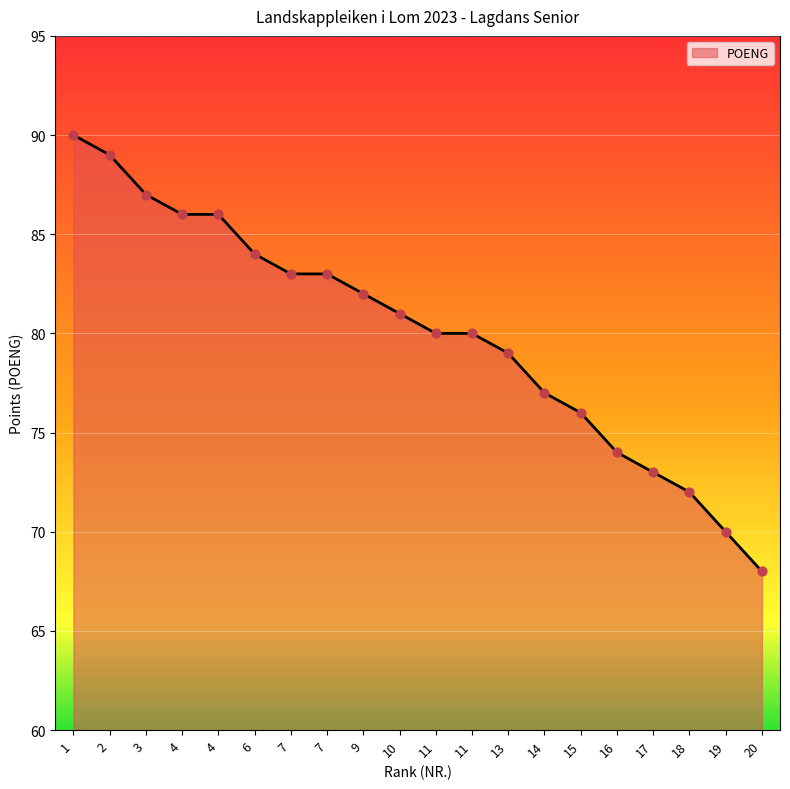

What is the ratio of the value at 6 to the value at 13?

1.1